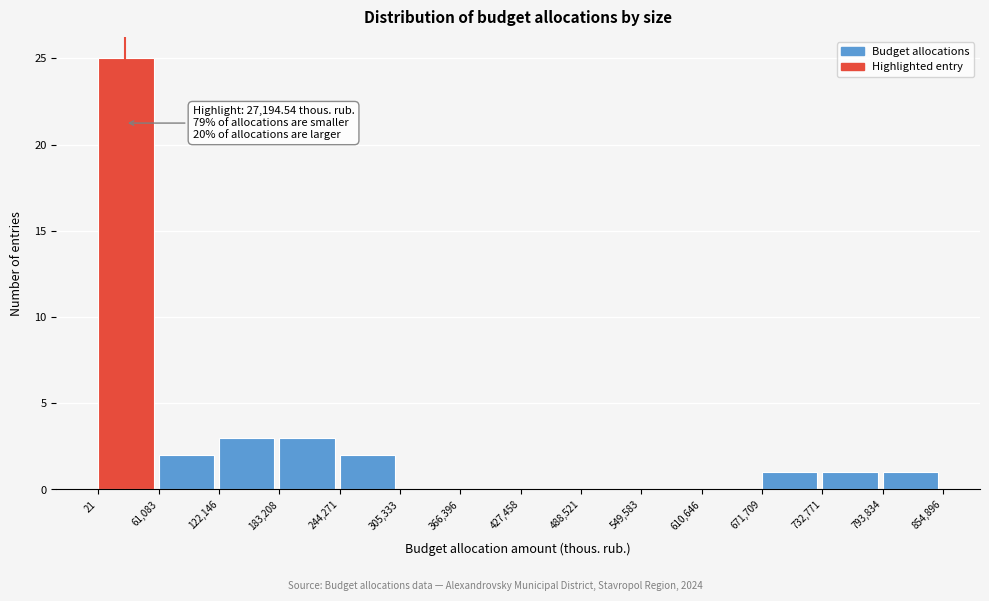

Which range on the x-axis has the tallest bar?

21 to 61,083